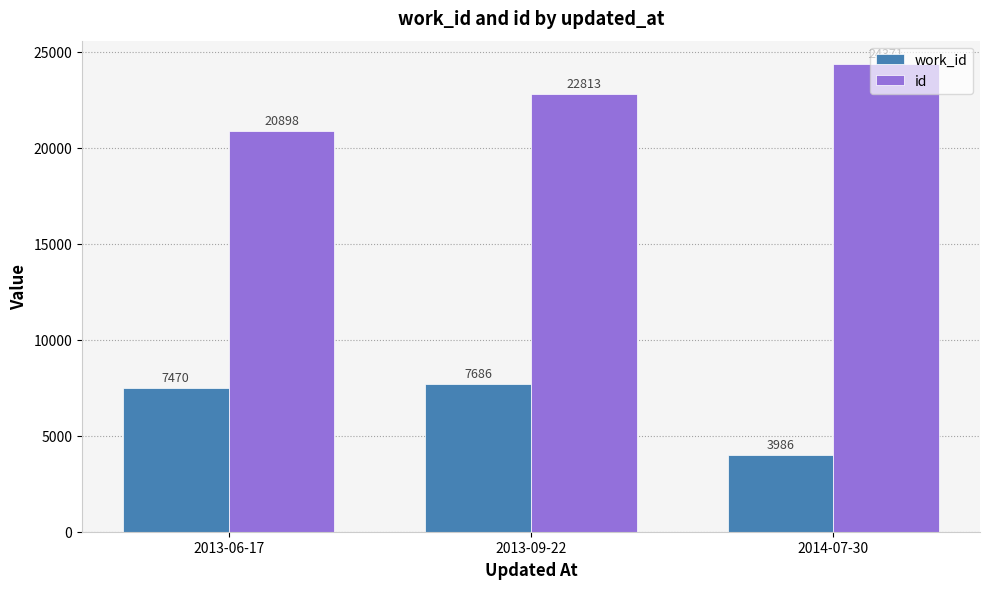

What is the label of the 2nd bar from the left?

2013-09-22